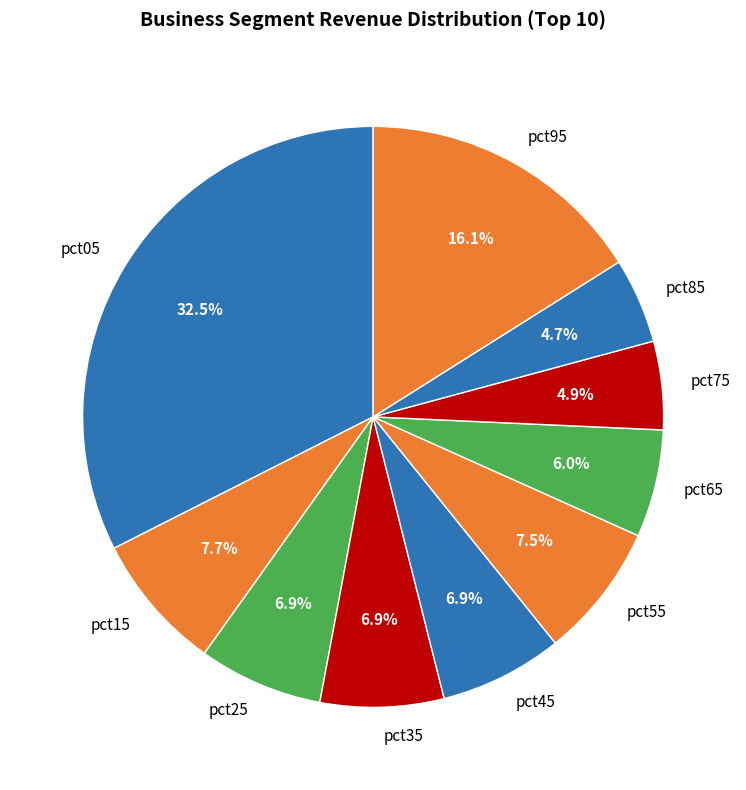

To the nearest percent, what is the combined percentage of pct85 and pct35?

12%